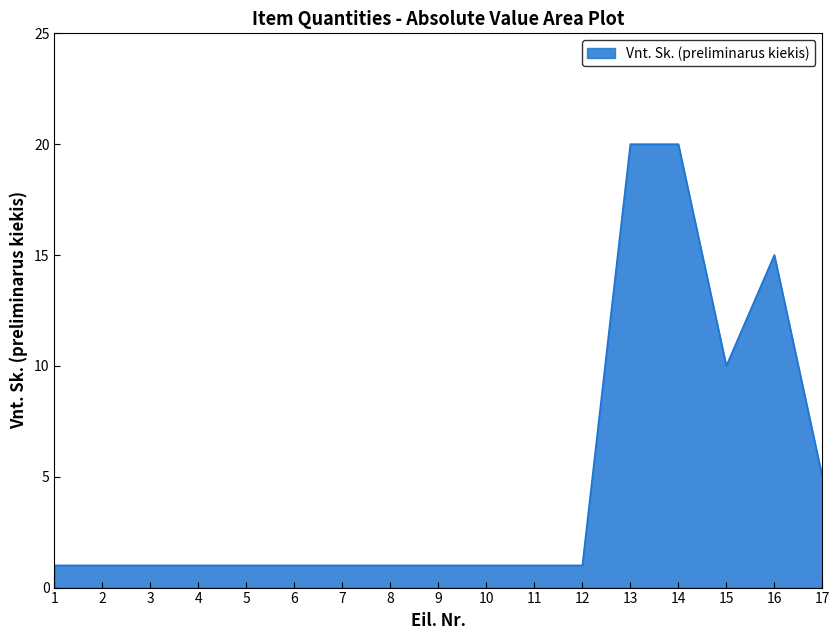

True or false: the data shows 15 at 16.

True